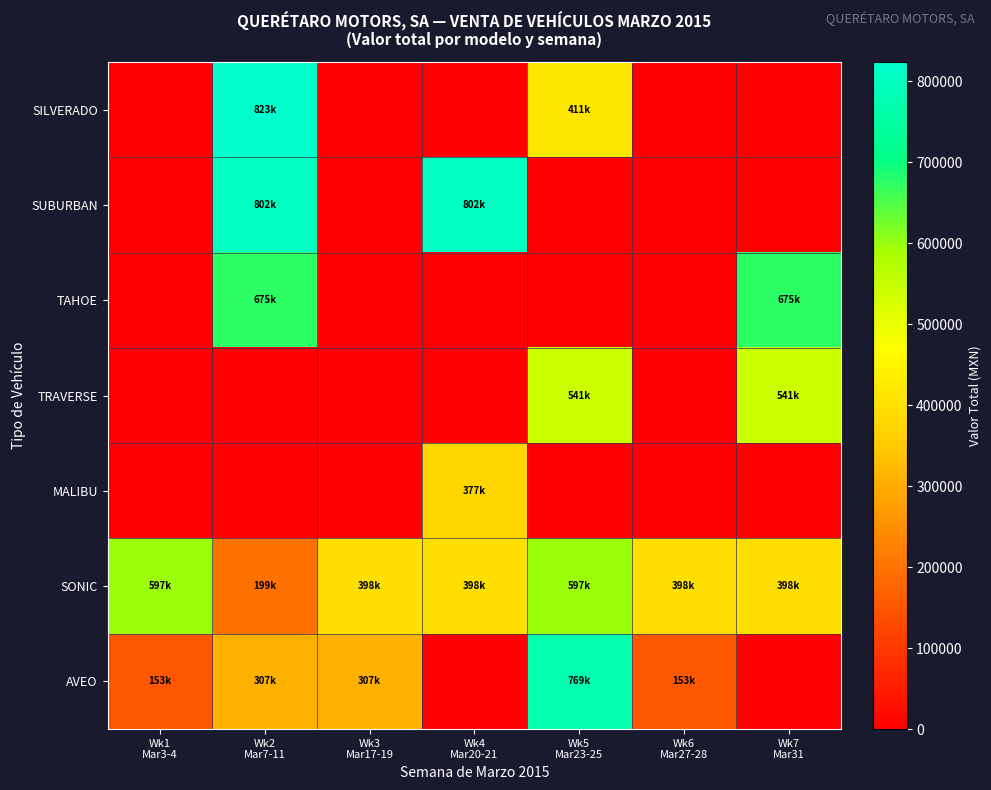

List the series in order of their peak value, lowest first.

MALIBU, TRAVERSE, SONIC, TAHOE, AVEO, SUBURBAN, SILVERADO